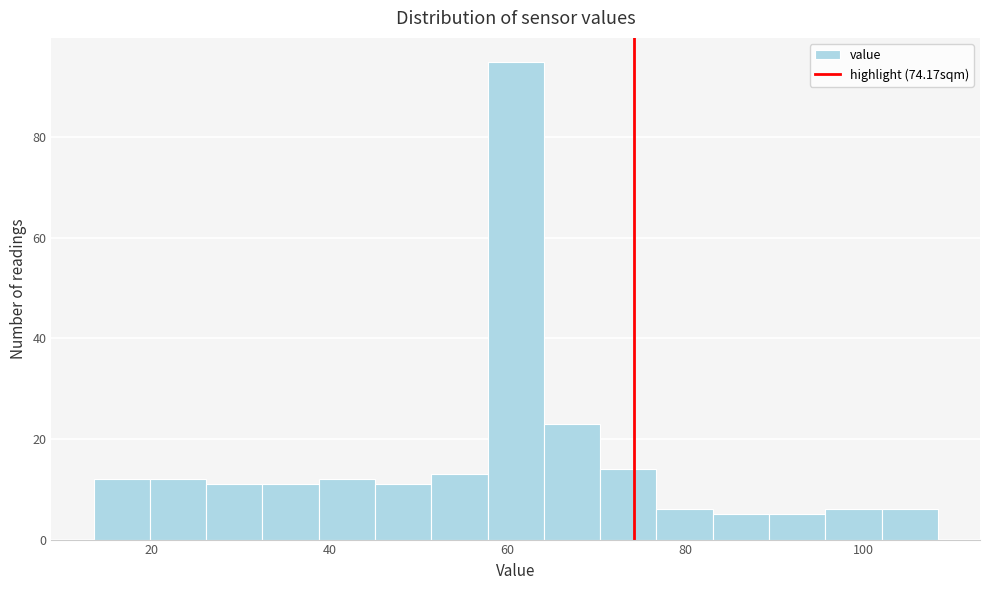

Read against the x-axis, roughly where is the centre of the tallest bar?

60